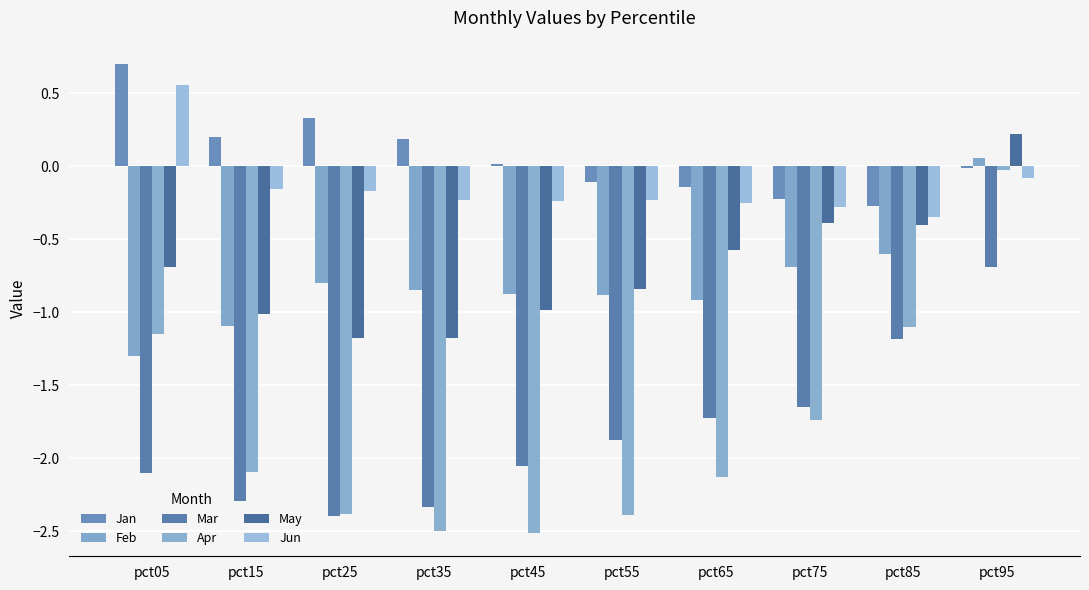

The Apr series shows -0.6 at pct25. True or false?

False